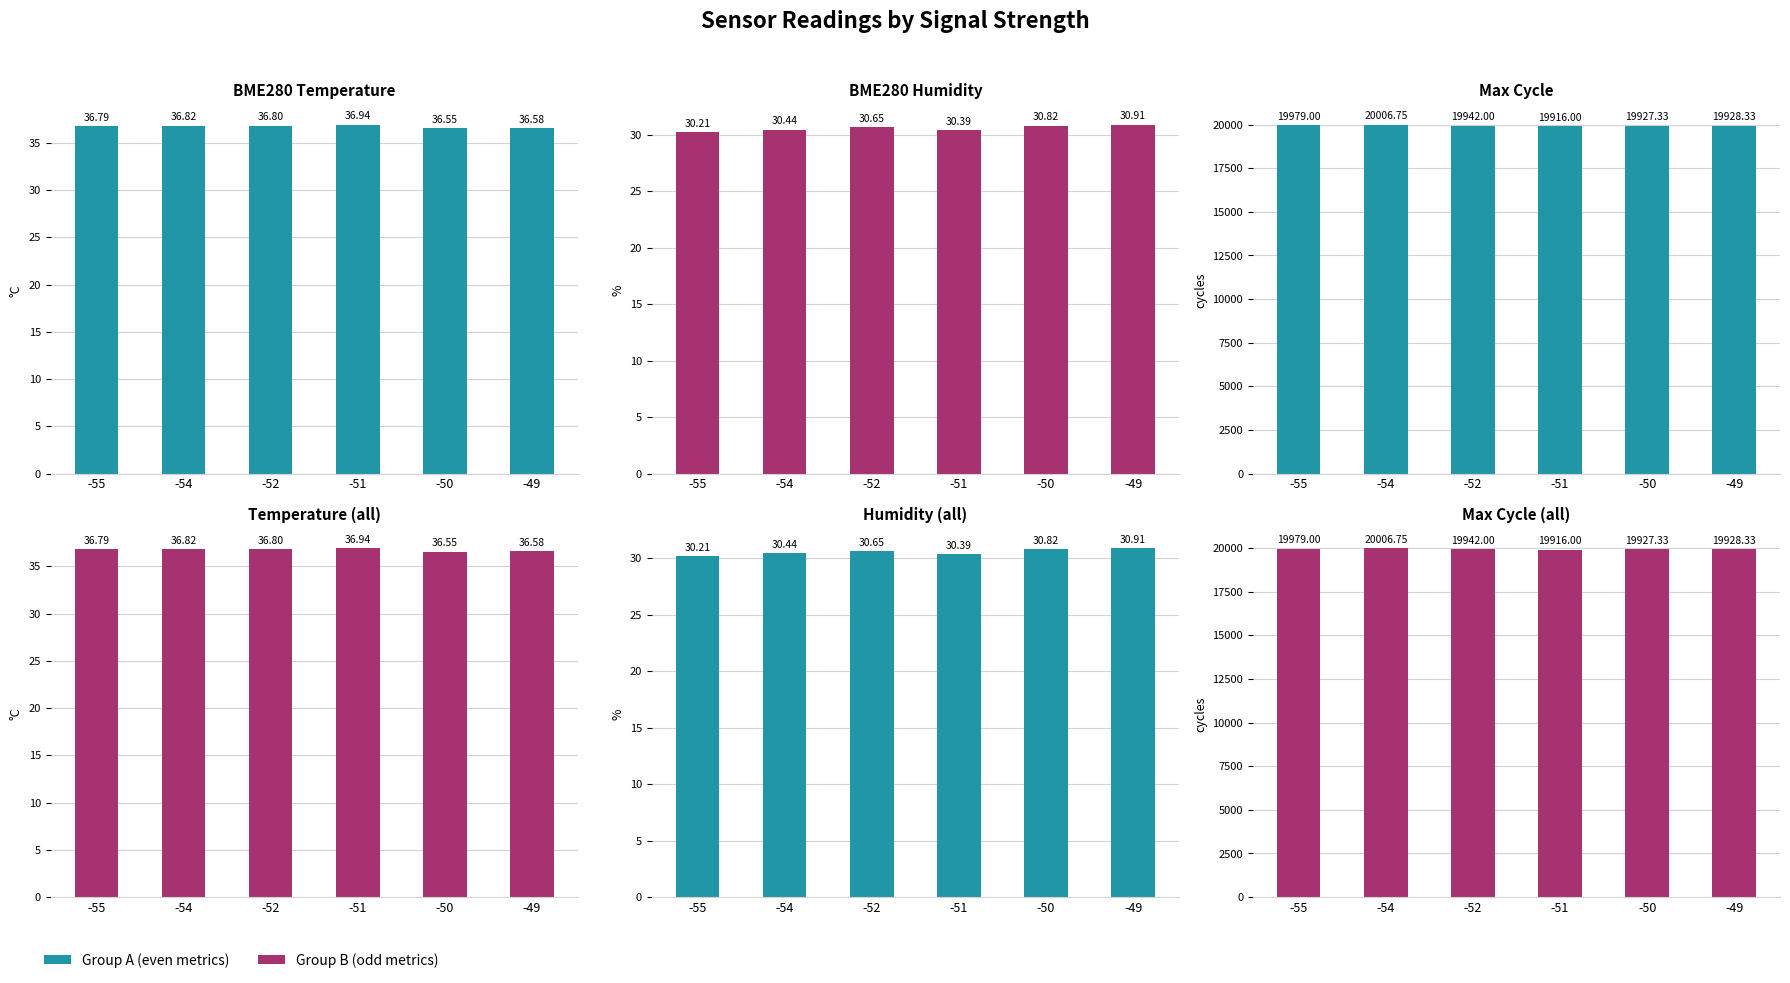

At which category is the sum across all series the highest?

-54